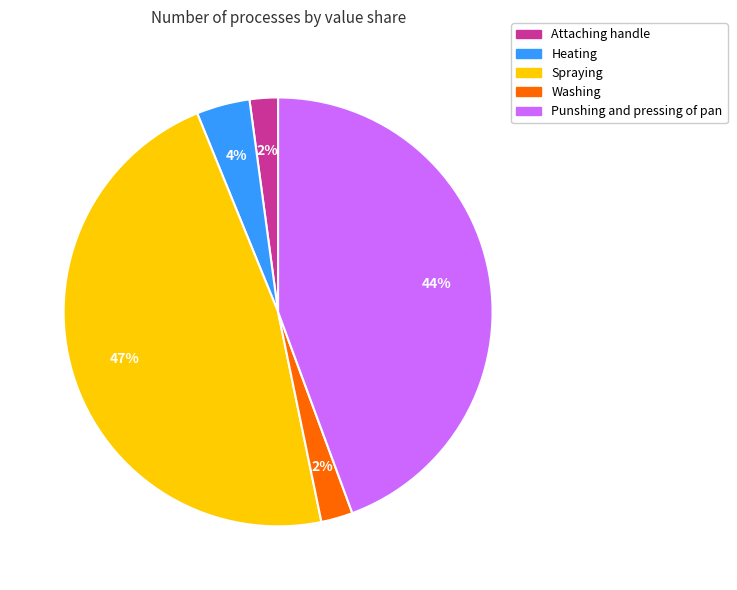

Between Washing and Heating, which is larger?

Heating